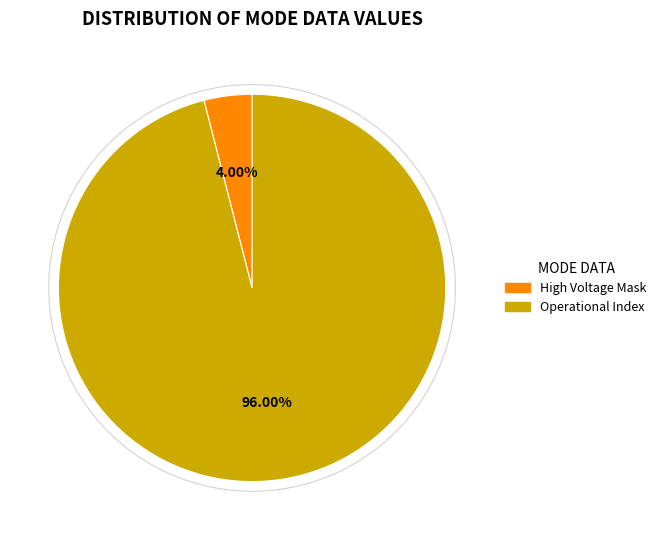

Is the sum of High Voltage Mask and Operational Index greater than half?

Yes